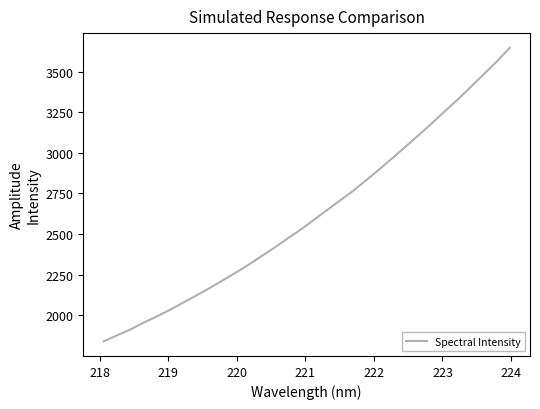

How many values exceed 2585?

16